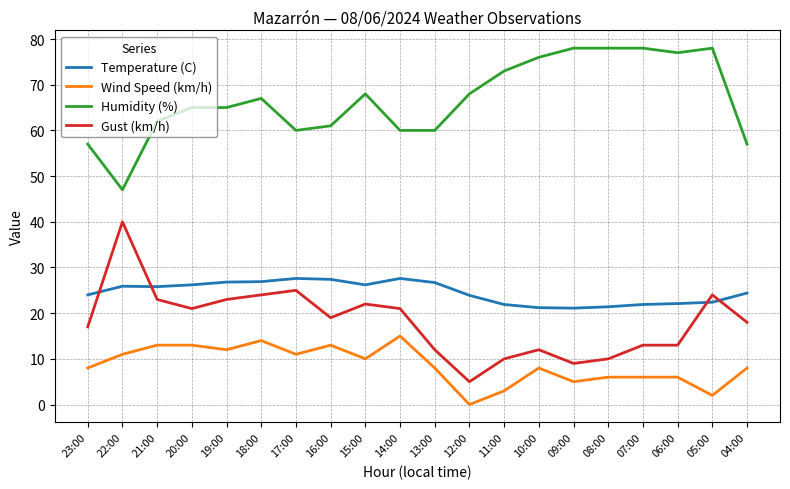

What is the sum of all Gust (km/h) values?

361.0